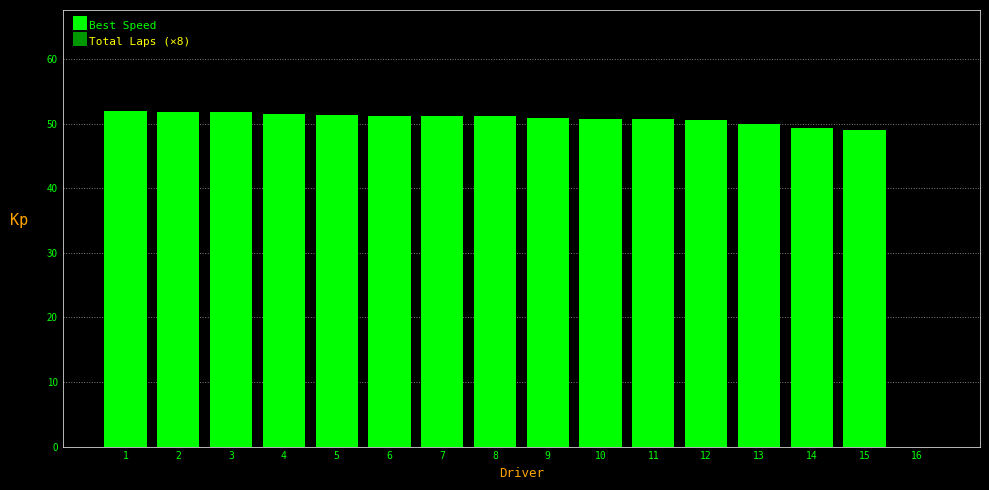

How many groups of bars are there?

16